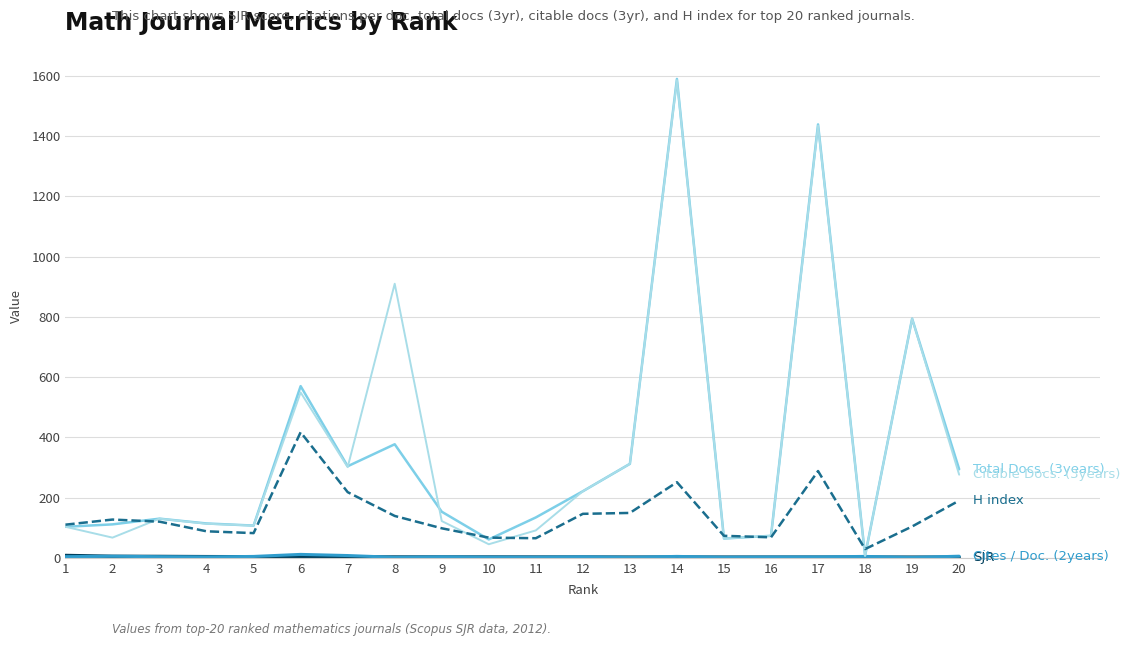

What is the greatest value displayed?

1590.0